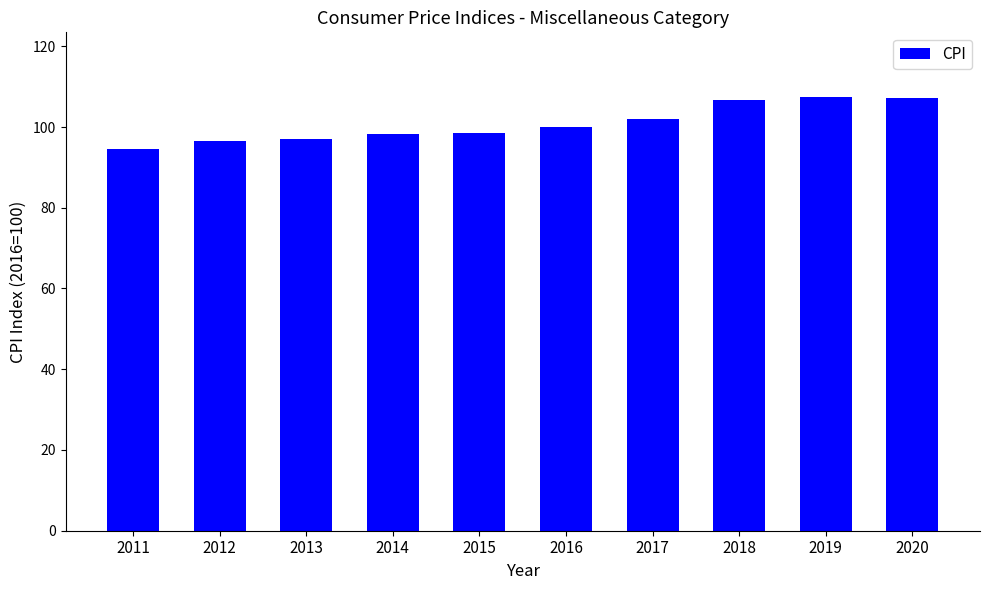

What is the ratio of the value at 2019 to the value at 2015?

1.1